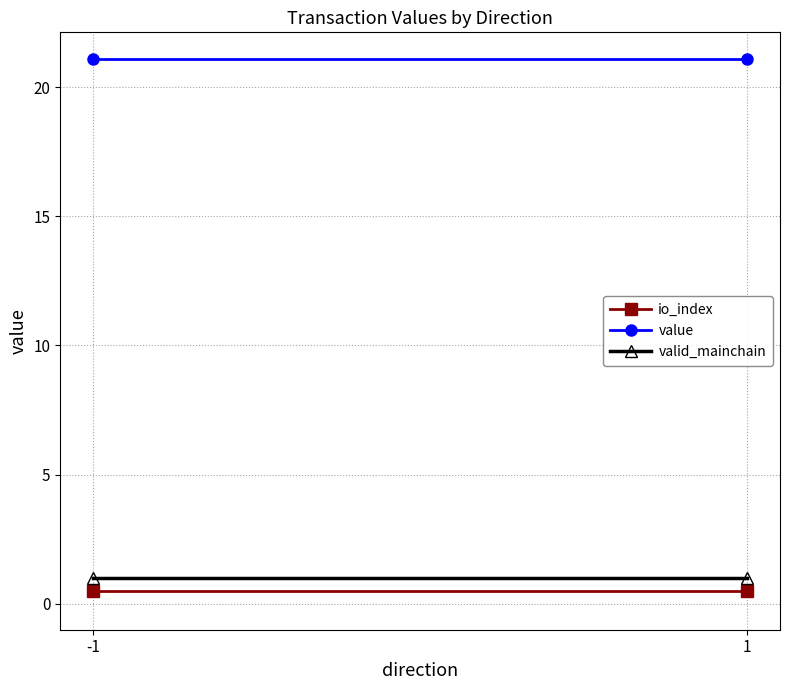

Count the number of categories in the chart.

2